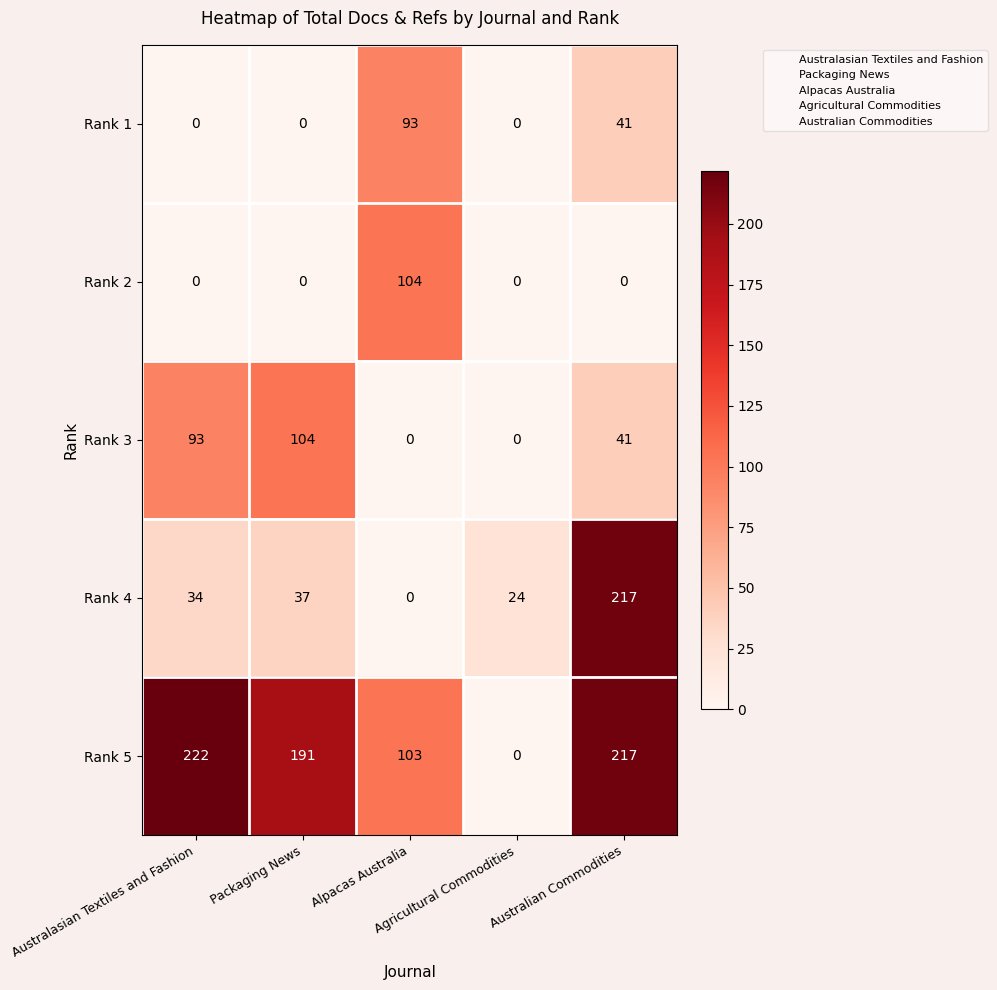

Which series has the largest total across all categories?

Rank 5